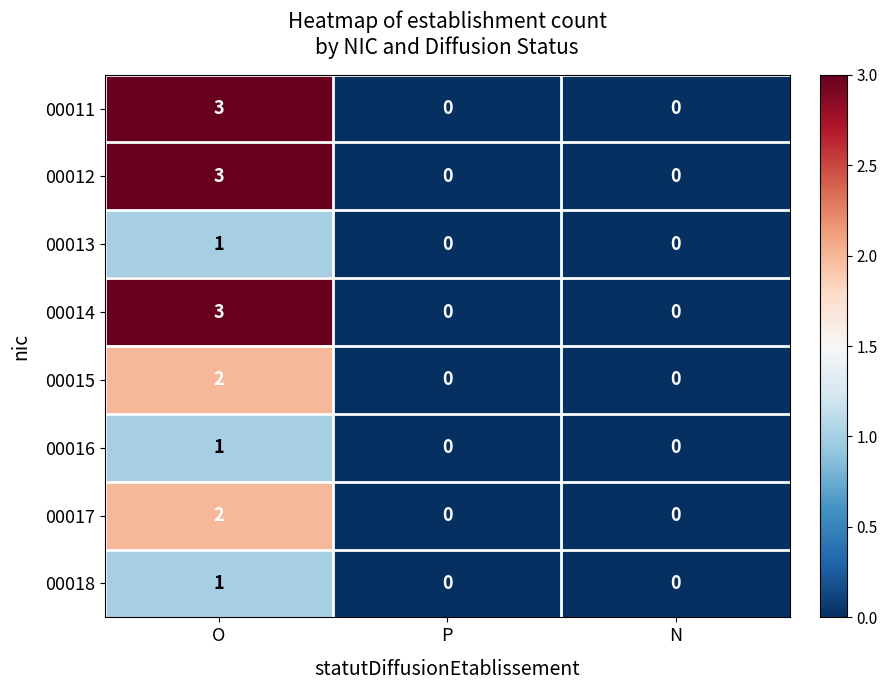

Is it true that 00011 equals 2 at P?

False